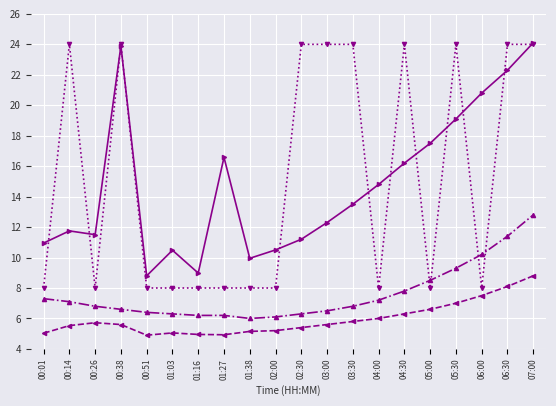

What is the greatest value displayed?

24.1